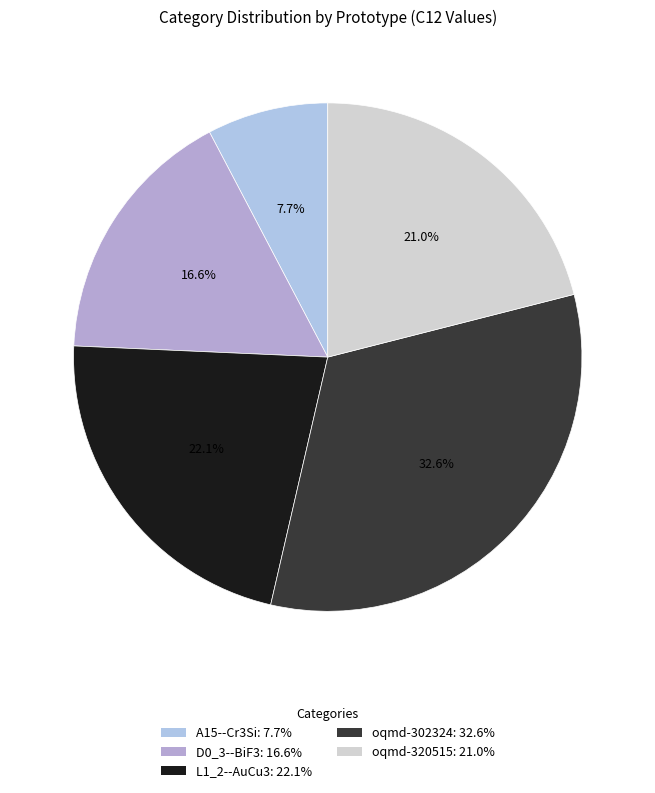

To the nearest percent, what percentage of the pie is D0_3--BiF3?

17%